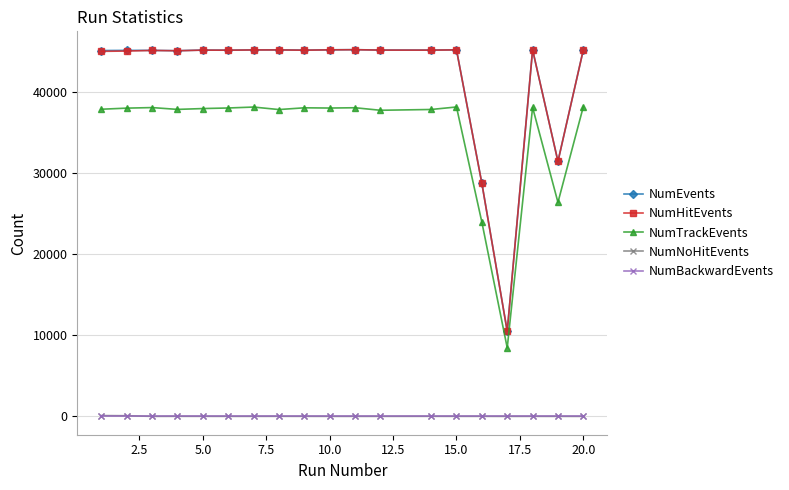

True or false: NumTrackEvents and NumBackwardEvents cross at least once.

False